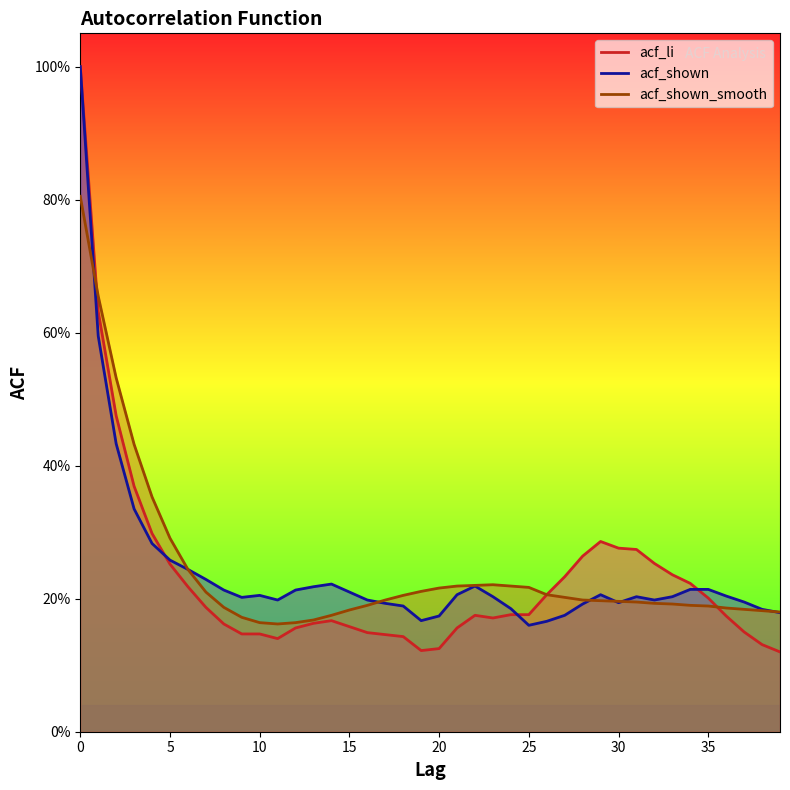

At which category does acf_li reach its first local valley?

11